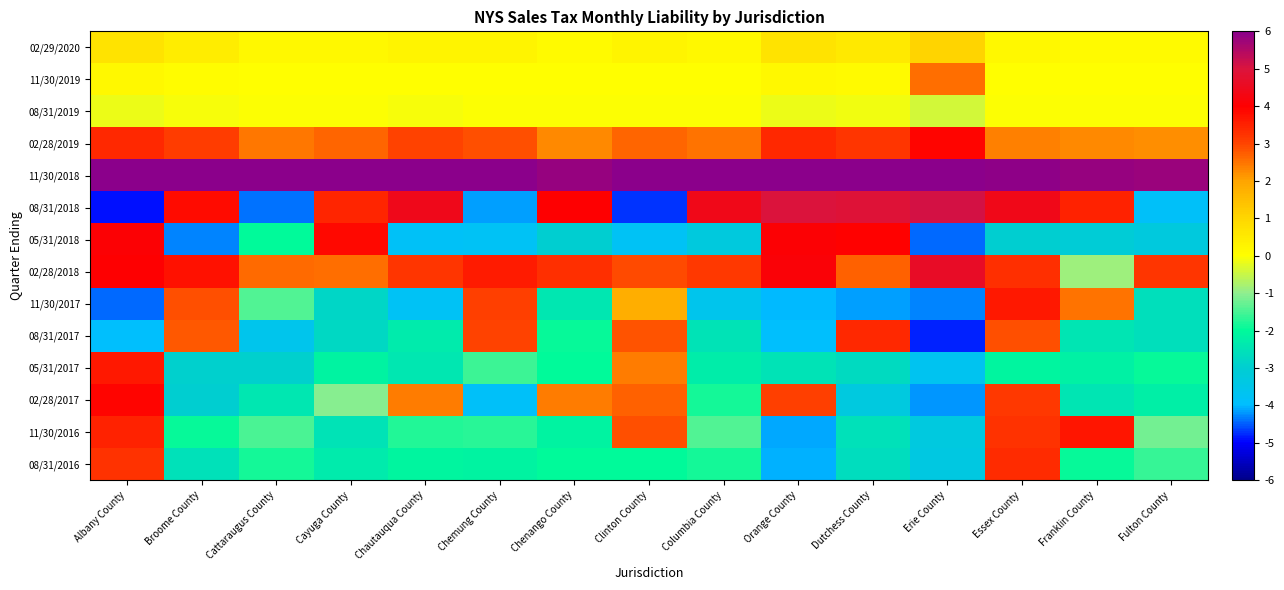

At which category does the chart reach its minimum across all series?

Albany County